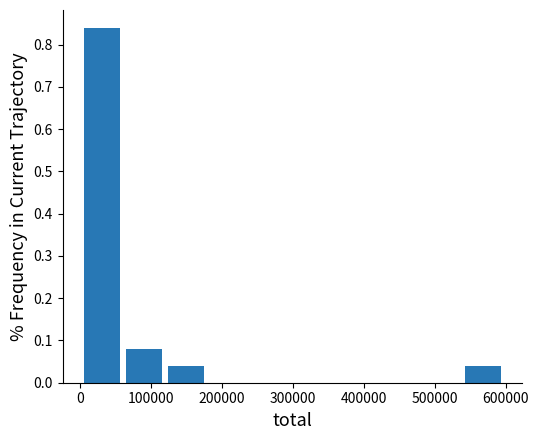

Which range on the x-axis has the tallest bar?

0 to 60000